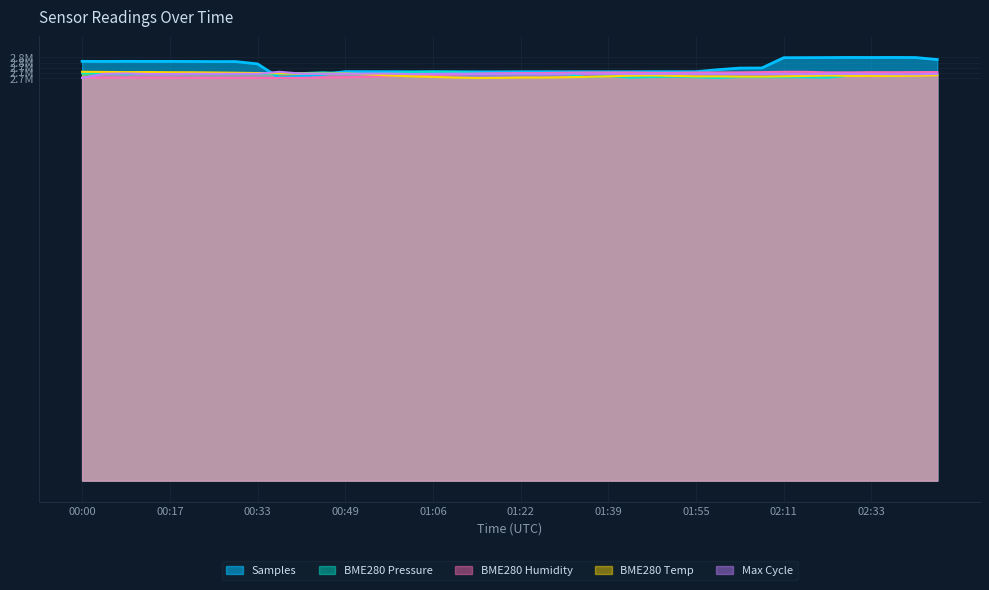

Where do BME280_pressure and Samples first cross each other?

00:33 and 00:37